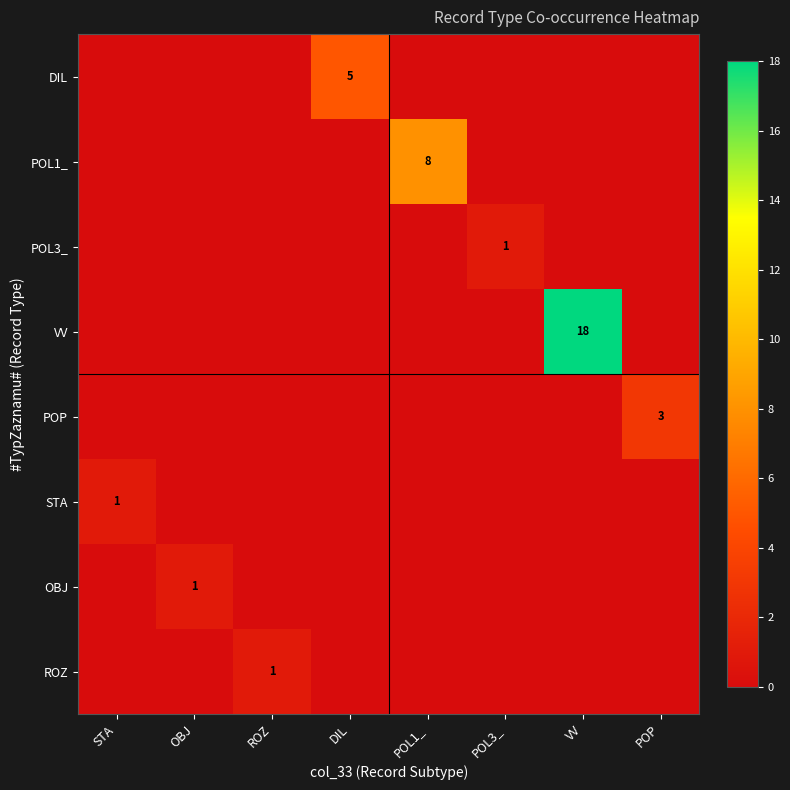

What is the difference between the highest and lowest values at POP?

3